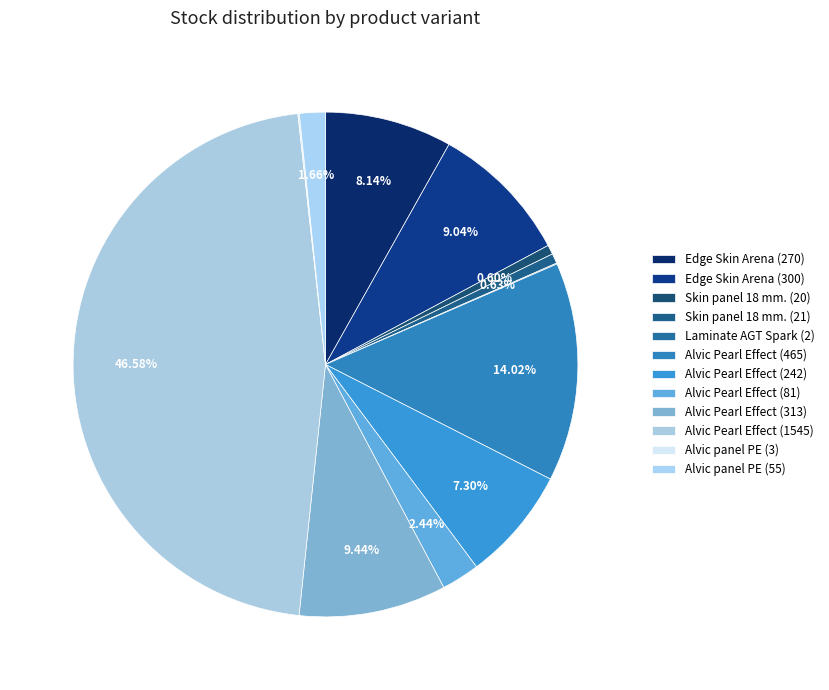

The Skin panel 18 mm. (21) slice represents 9% of the pie. True or false?

False